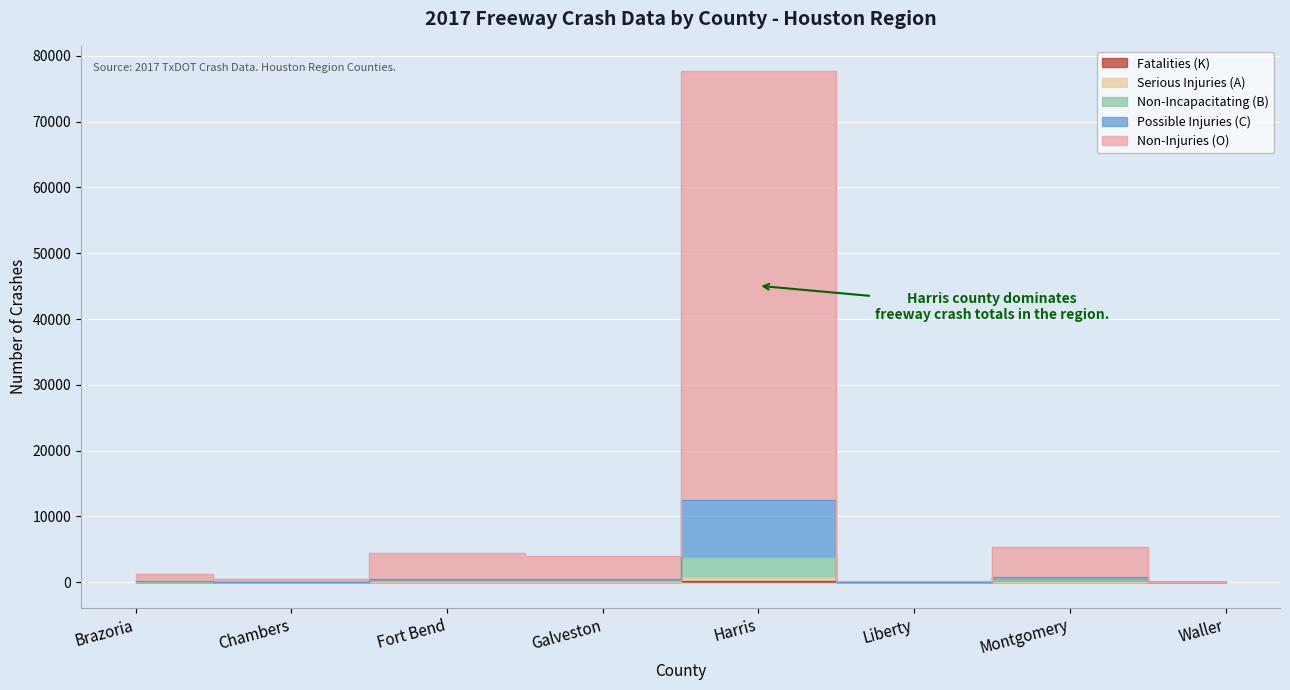

Where is the first local maximum for Possible Injuries (C)?

Harris